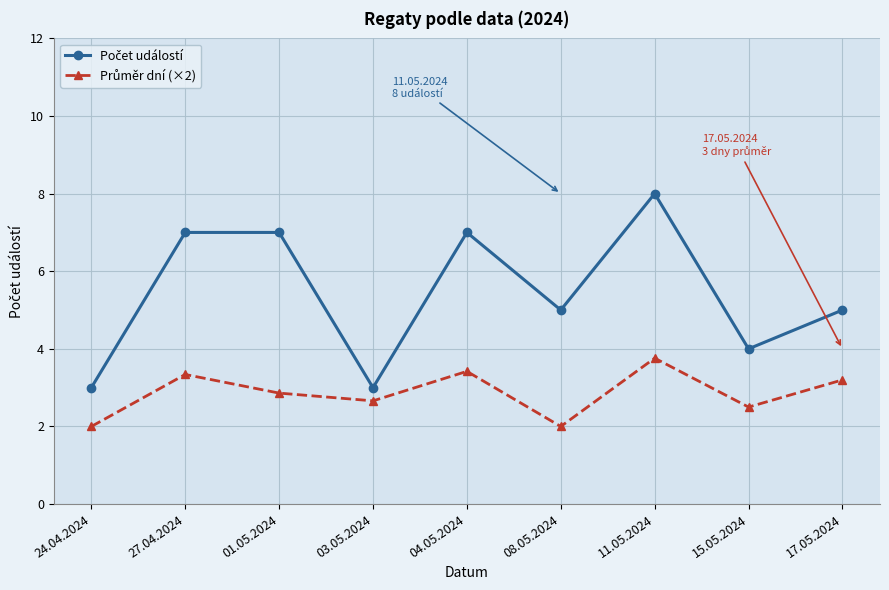

What is the minimum value shown in the chart?

2.0